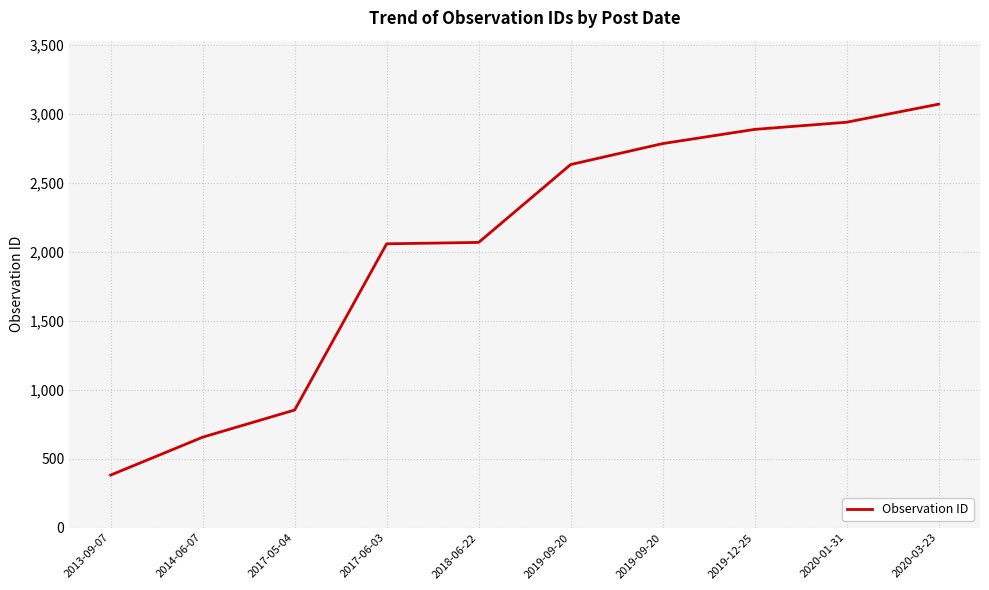

True or false: the data shows 2634 at 2019-09-20.

True